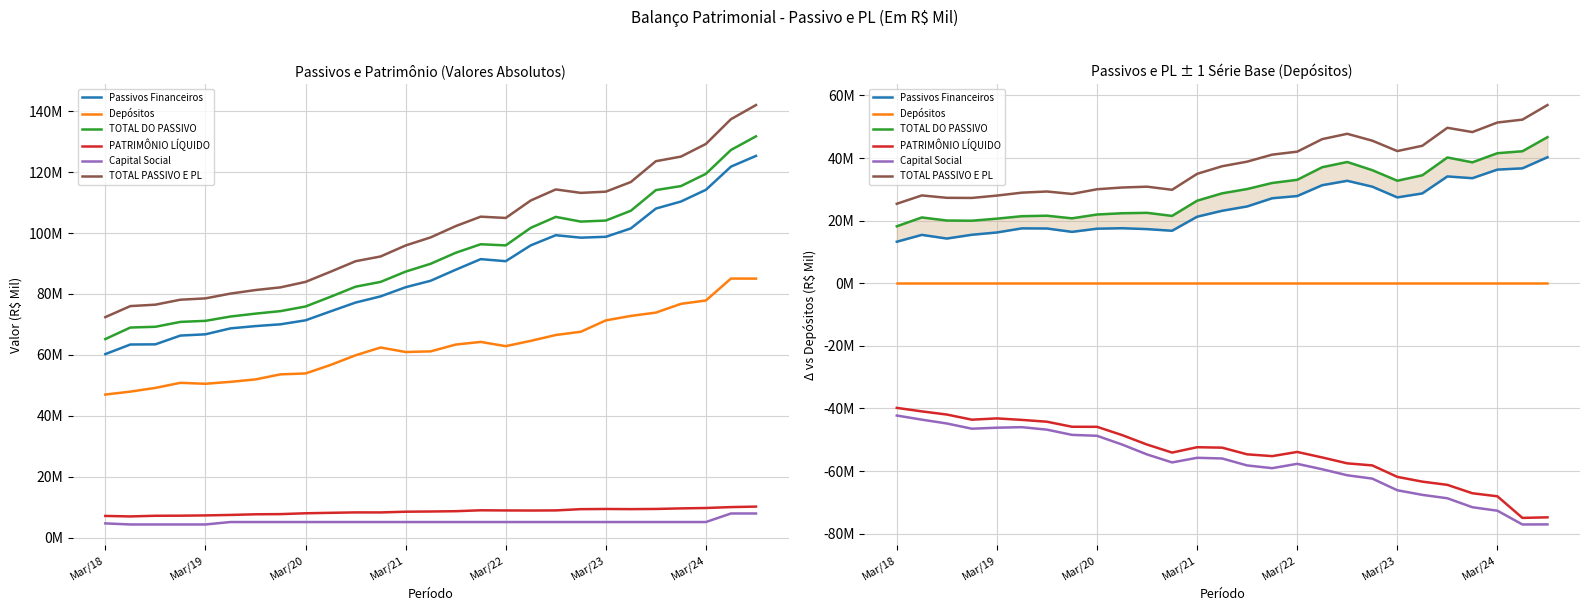

What is the total value across all series at 7?

-28590544